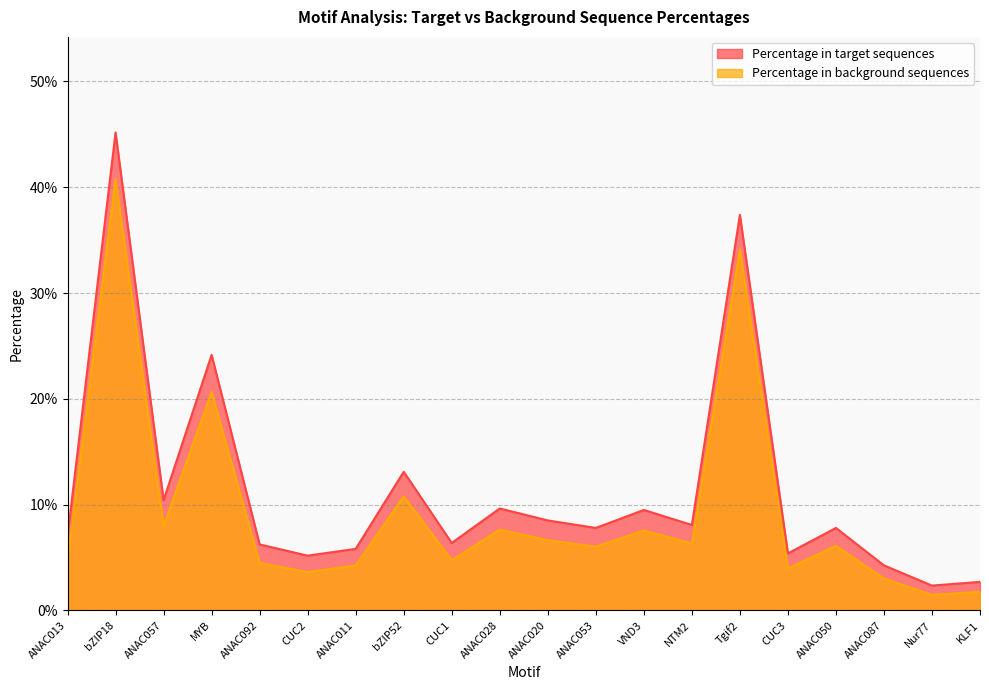

How many interior local valleys does the Percentage in target sequences series have?

7